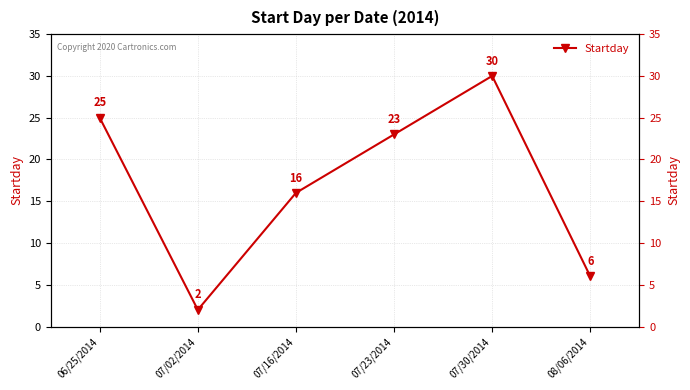

What is the greatest value displayed?

30